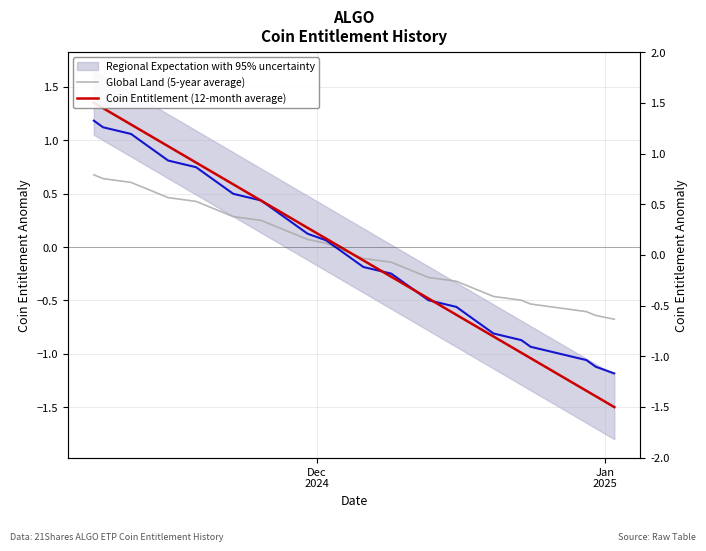

True or false: Global Land (5-year average) has more than 1 points higher than both neighbors.

False